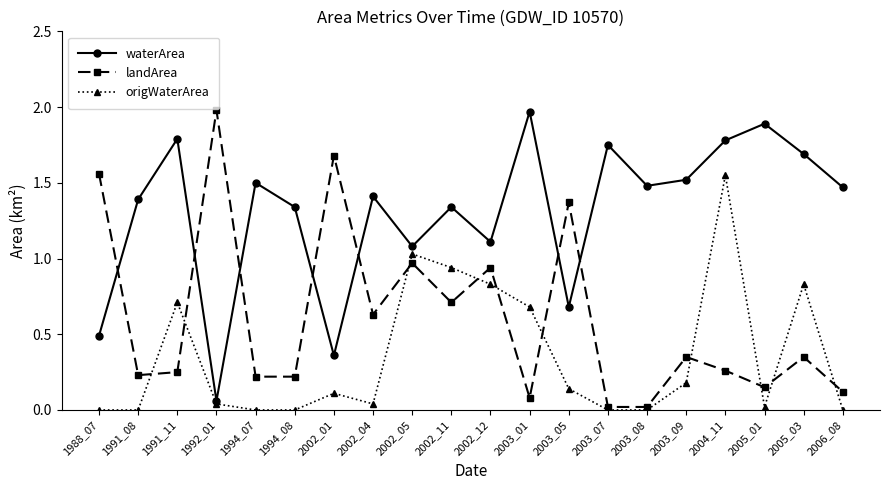

At which label is landArea closest to 1?

2002_05